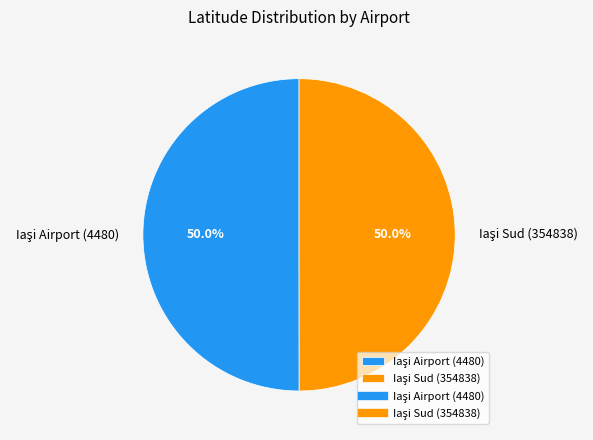

What percentage is NOT represented by Iaşi Sud (354838)?

50.0%